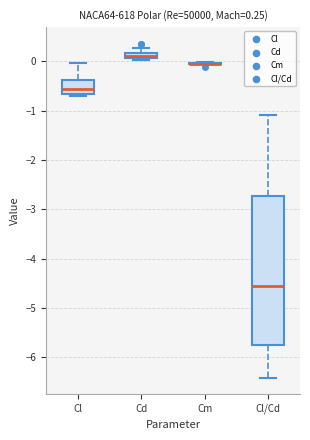

Comparing the boxes themselves (not the whiskers), which one is the tallest?

Cl/Cd